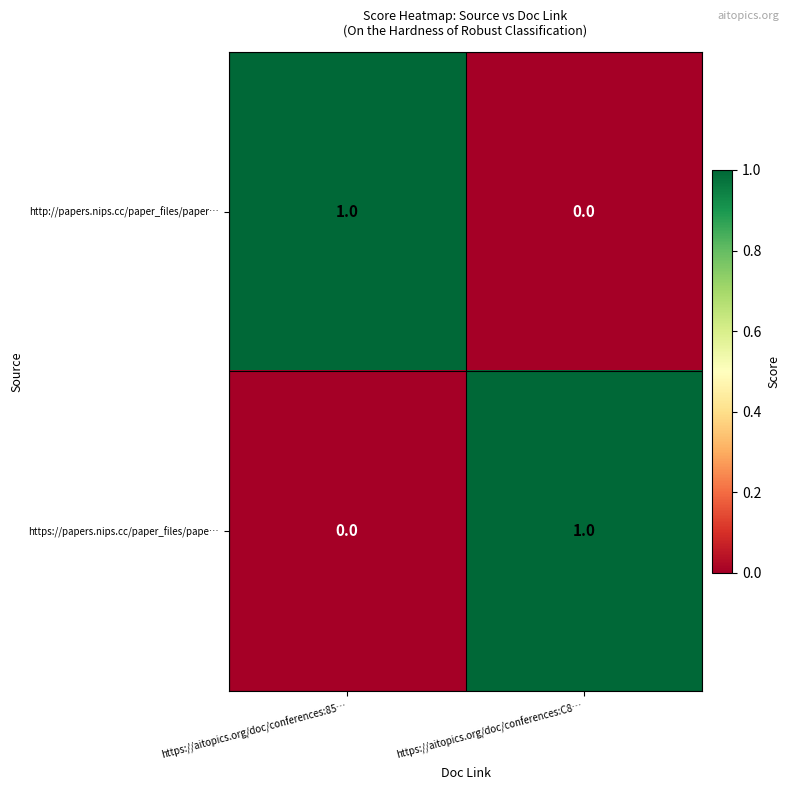

At which label does https://papers.nips.cc/paper_files/pape… reach its peak?

https://aitopics.org/doc/conferences:C8…